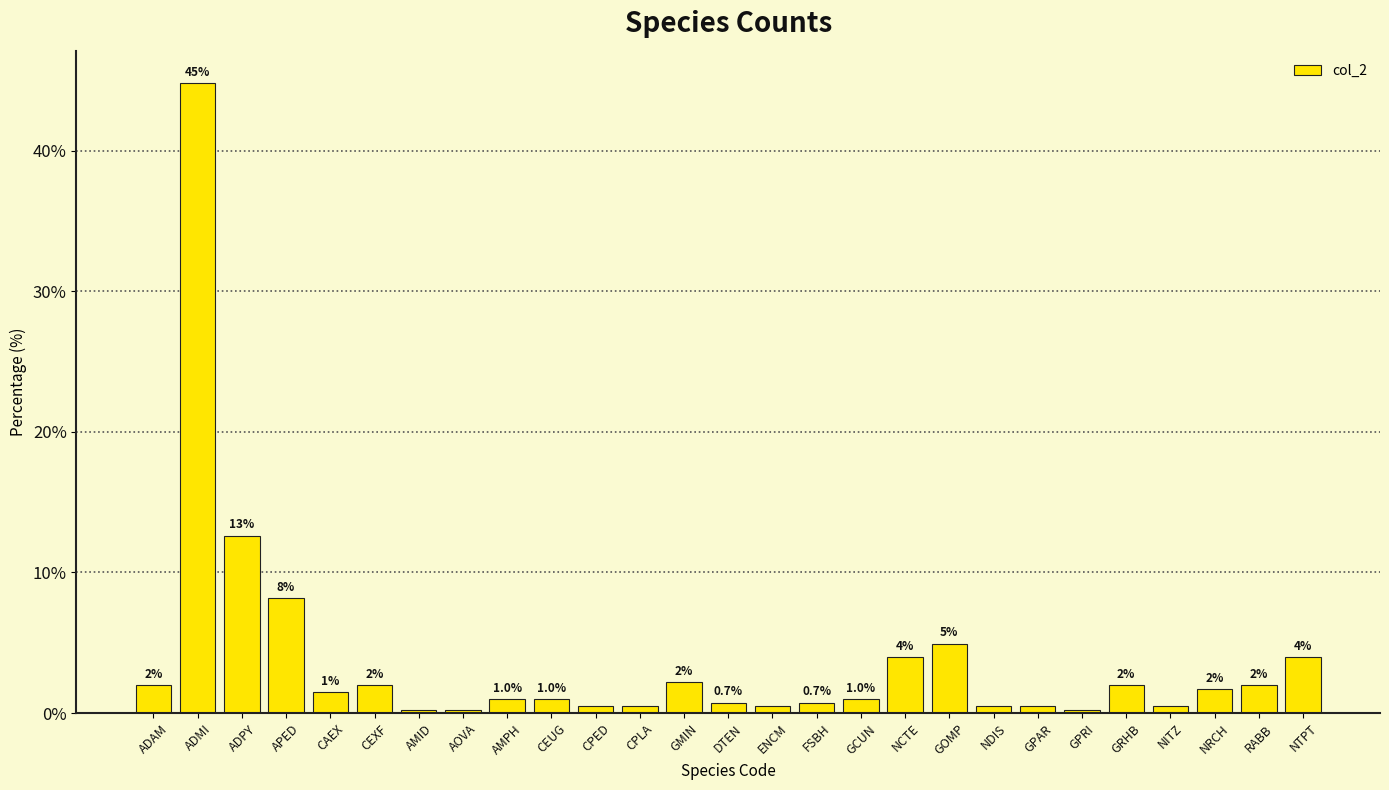

What is the greatest value displayed?

44.8